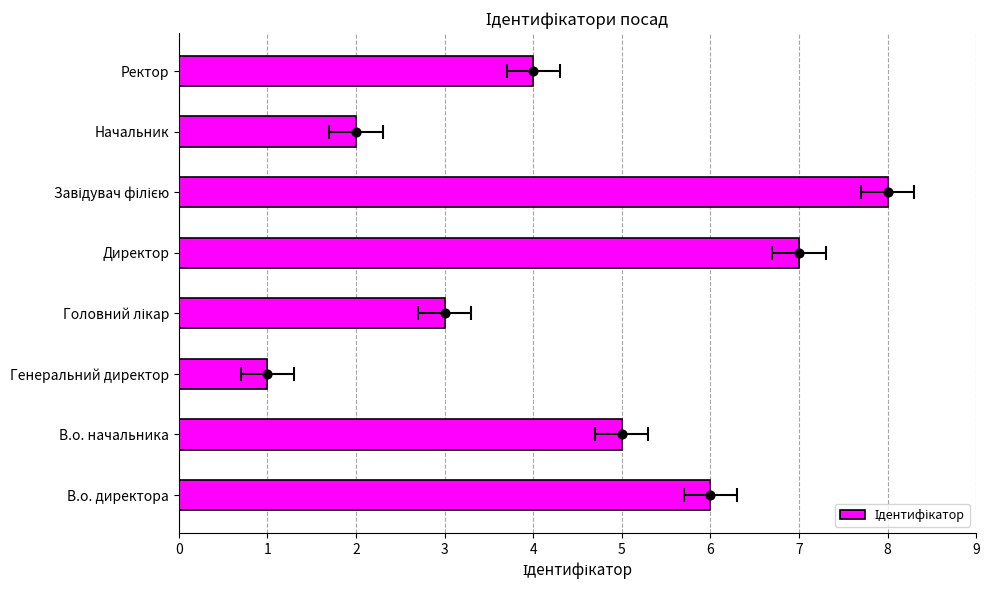

What is the change in value from В.о. начальника to Ректор?

-1